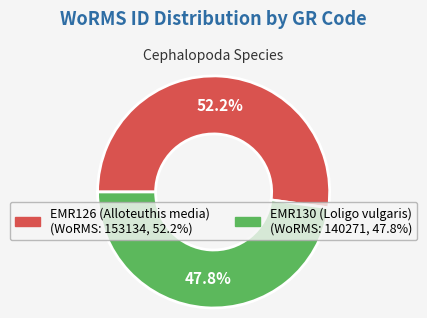

What is the smallest slice in the pie chart?

EMR130 (Loligo vulgaris)